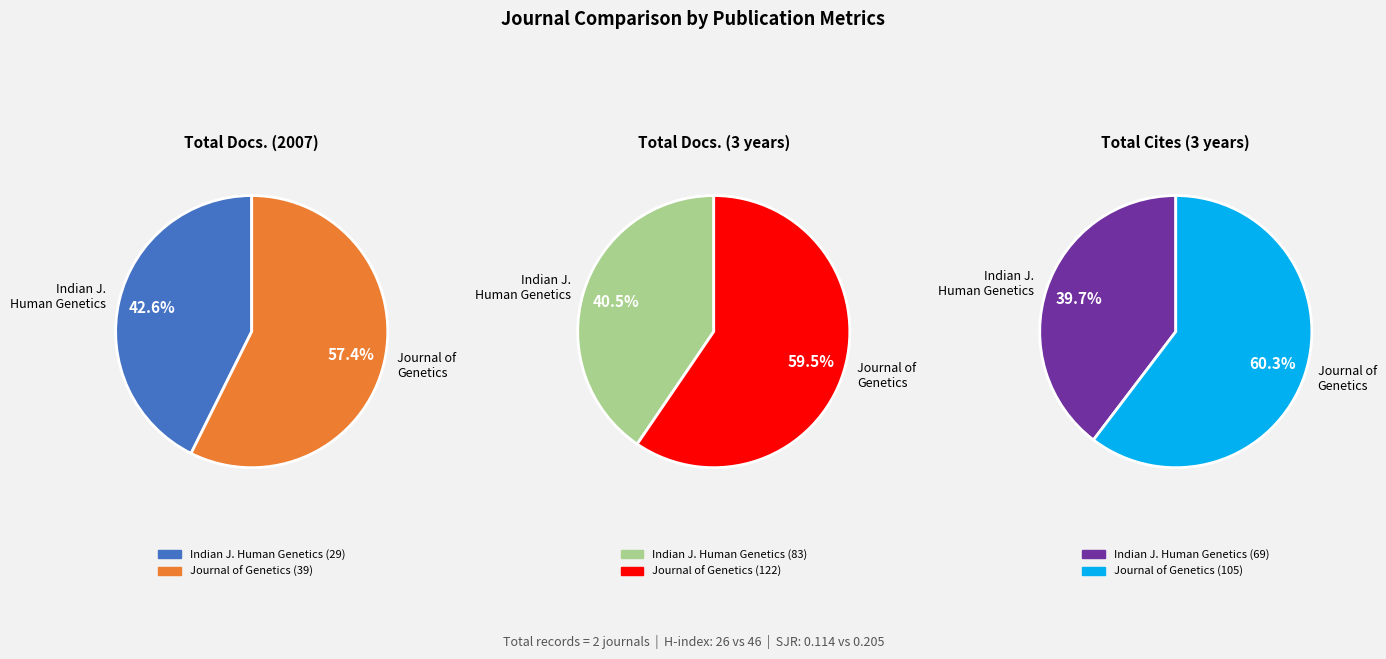

To the nearest percent, what portion does Indian Journal of Human Genetics represent?

40%